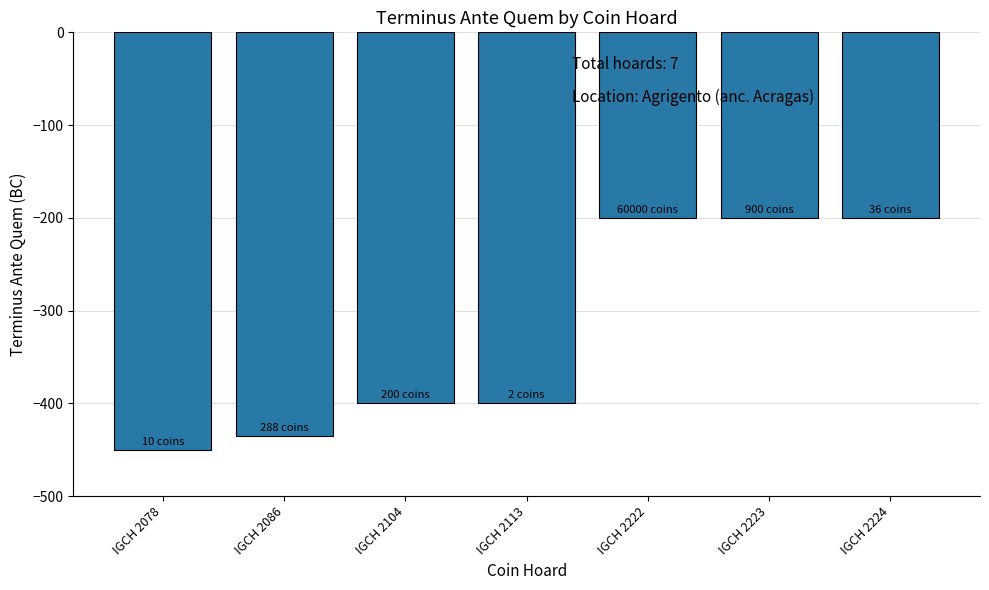

The chart shows a value of -211 at IGCH 2113. True or false?

False